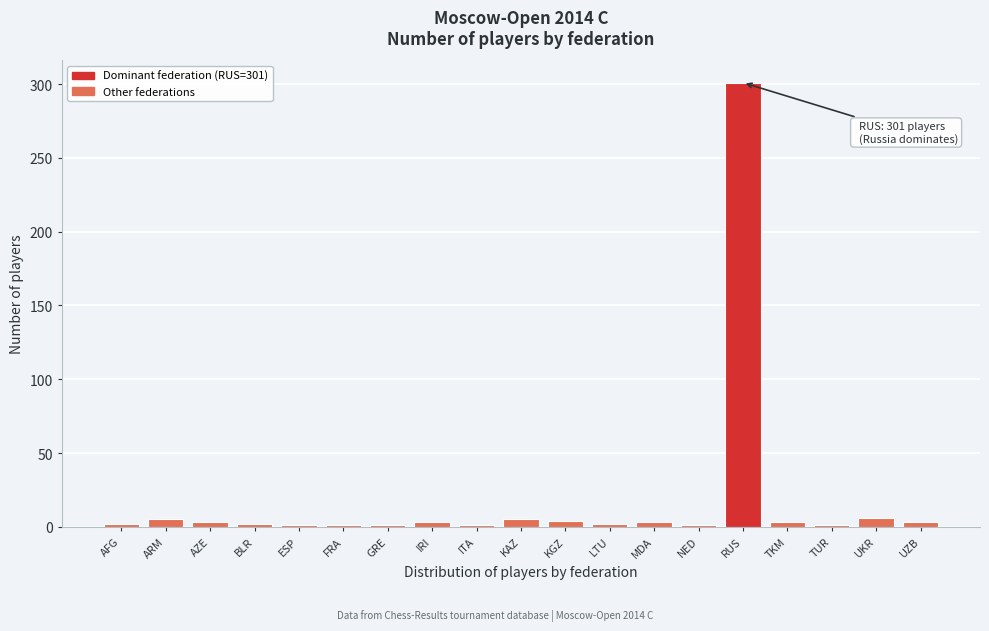

What is the maximum value shown in the chart?

301